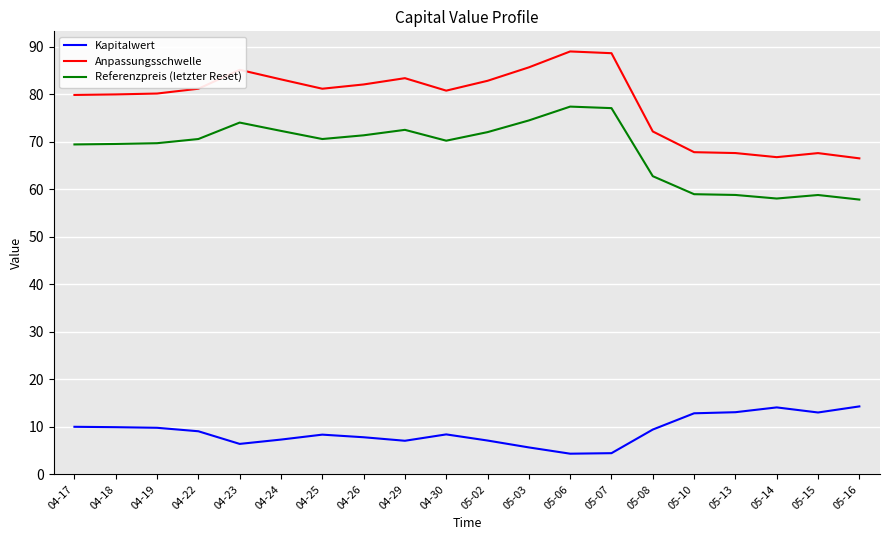

What is the highest value of the Anpassungsschwelle series?

89.0